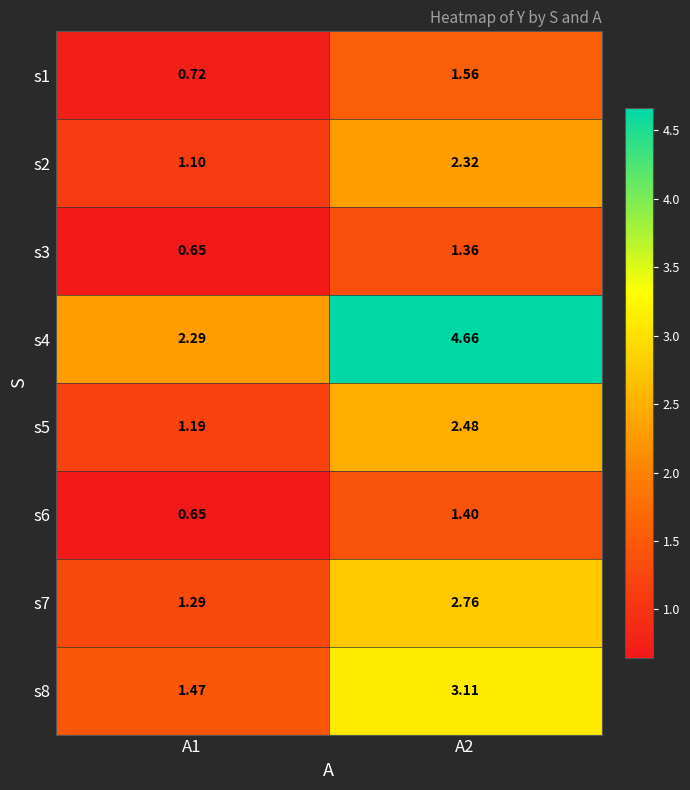

Is the value of s1 at A2 greater than the value of s6 at A1?

Yes